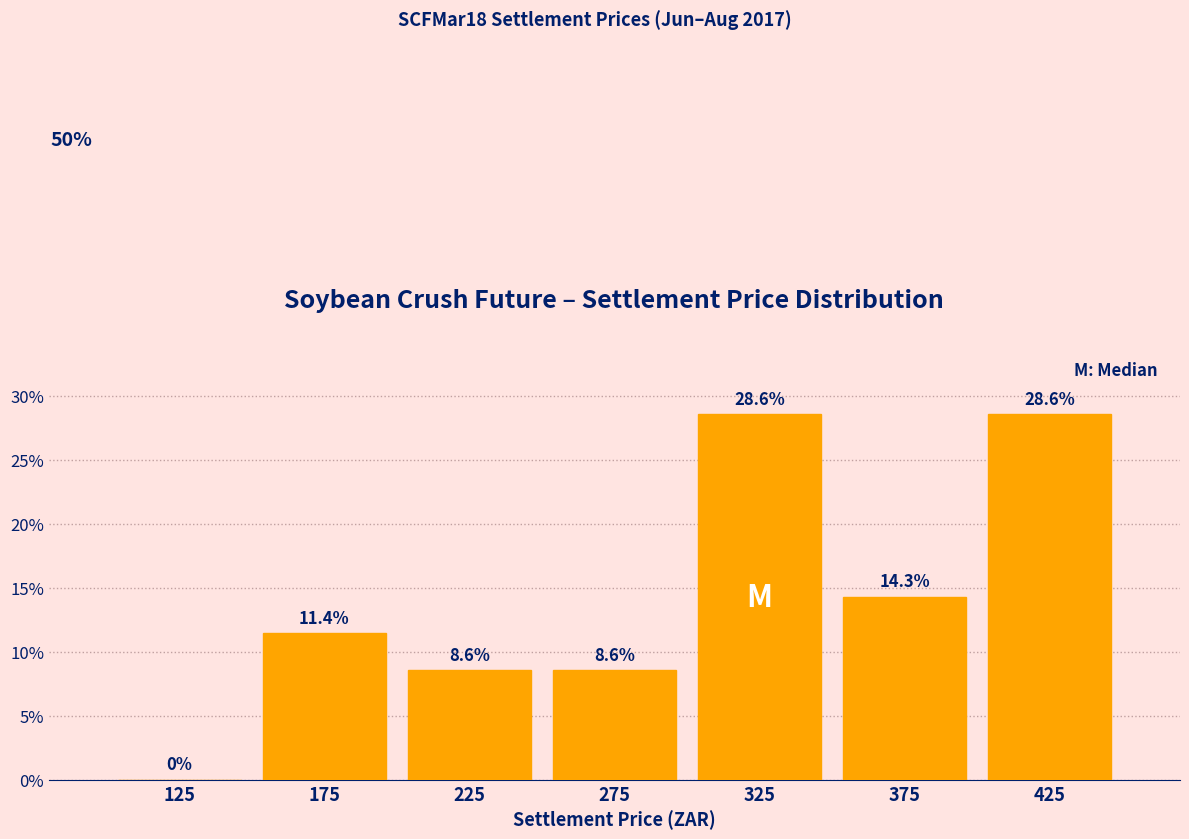

Reading left to right, list every bar in this chart as the range it spans on the x-axis followed by its height.

100 to 150: 0.0
150 to 200: 11.4
200 to 250: 8.6
250 to 300: 8.6
300 to 350: 28.6
350 to 400: 14.3
400 to 450: 28.6